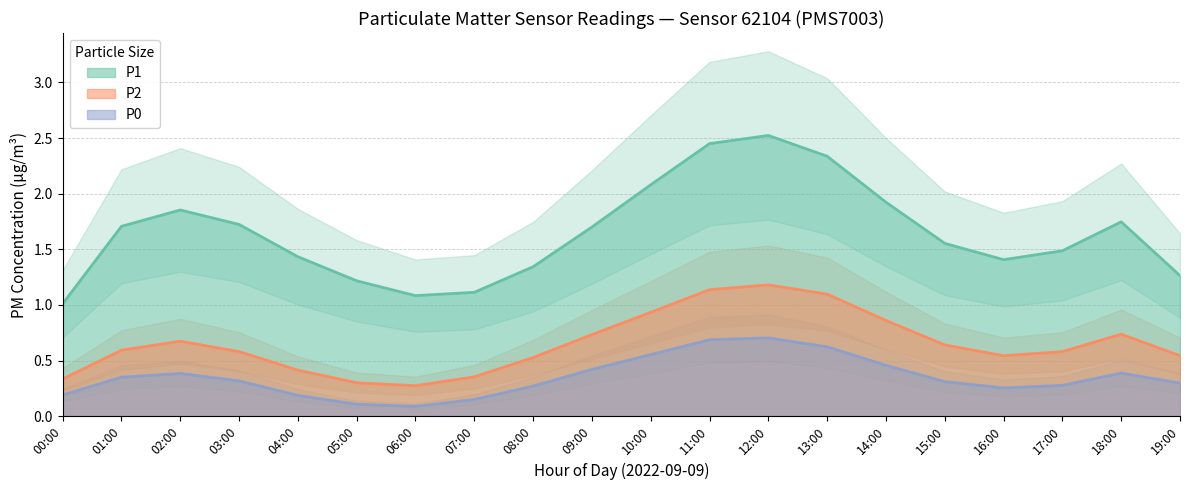

In P1, how many points are higher than both neighbors (excluding endpoints)?

3